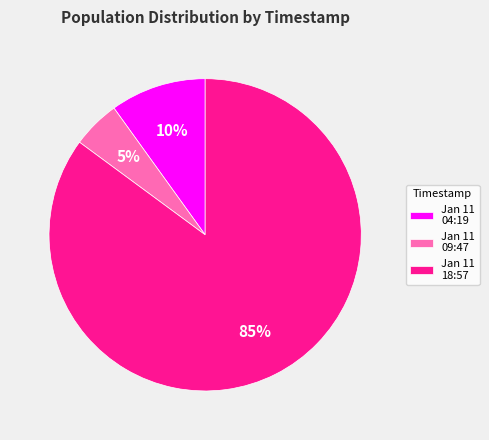

Which has a higher value, Jan 11 04:19 or Jan 11 09:47?

Jan 11 04:19